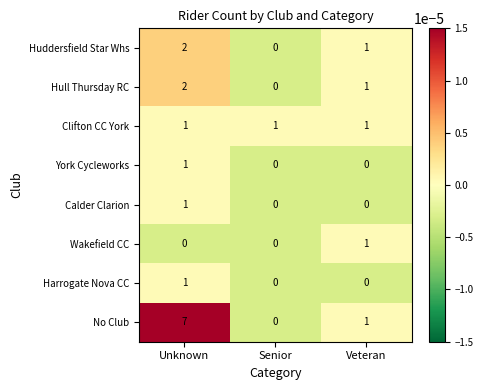

The value of Wakefield CC at Veteran is 2. True or false?

False